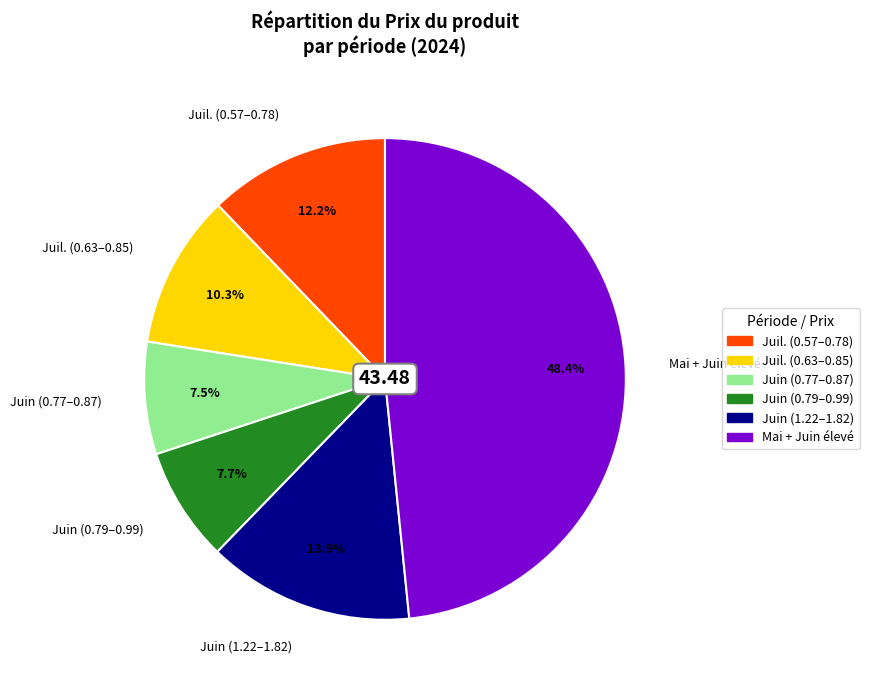

To the nearest percent, what is the difference between the largest and smallest slice percentages?

41%